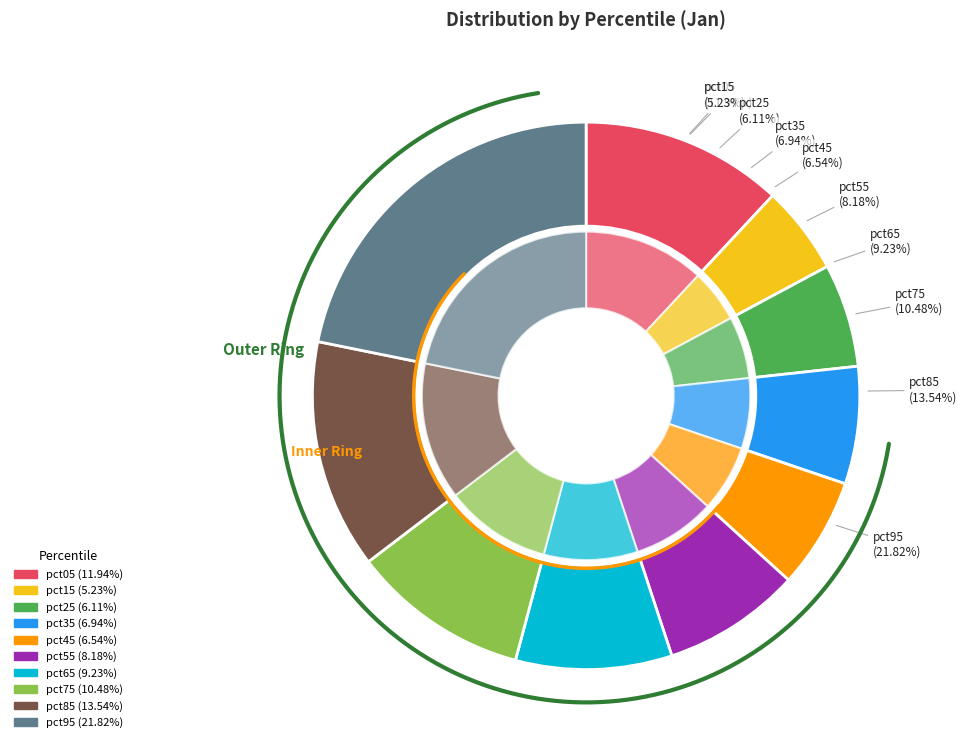

To the nearest percent, what percentage of the pie is pct75?

10%